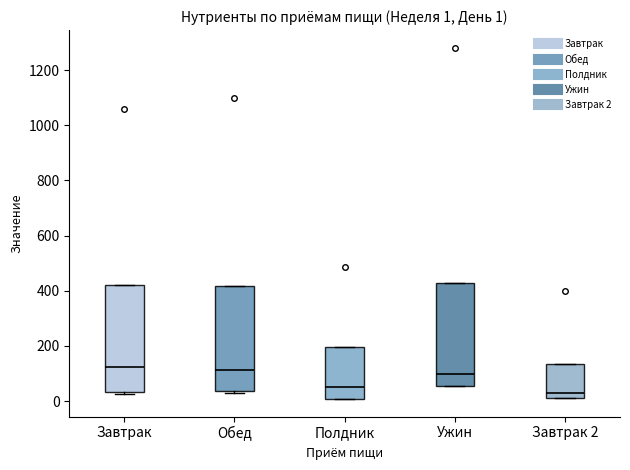

Which box has the lowest median line?

Завтрак 2